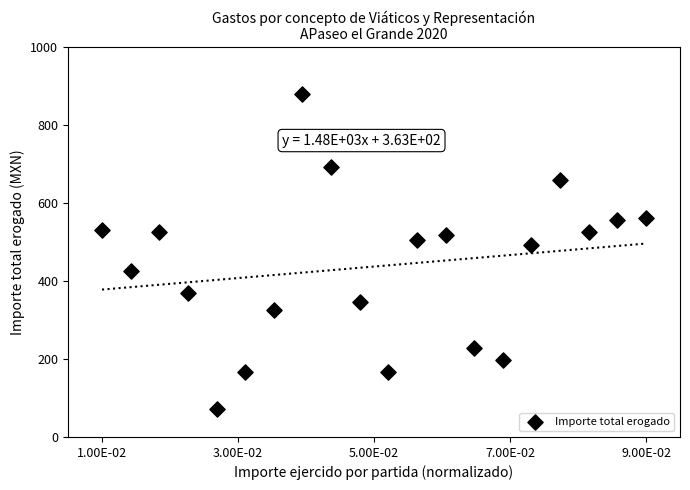

What is the range of Y values (max minus min)?

808.0